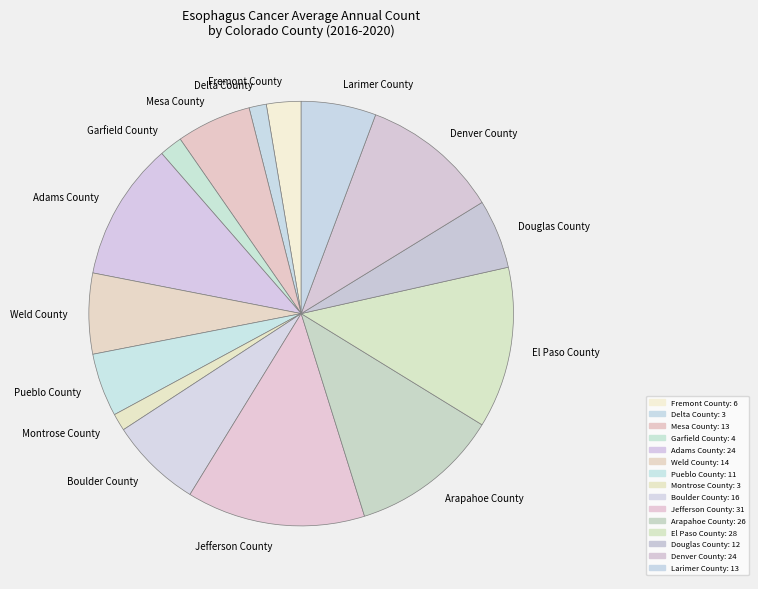

Which slice is the largest?

Jefferson County